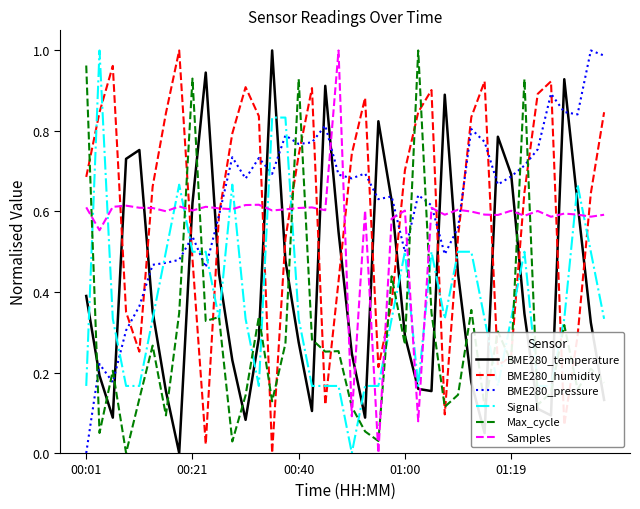

True or false: Samples and Signal cross at least once.

True